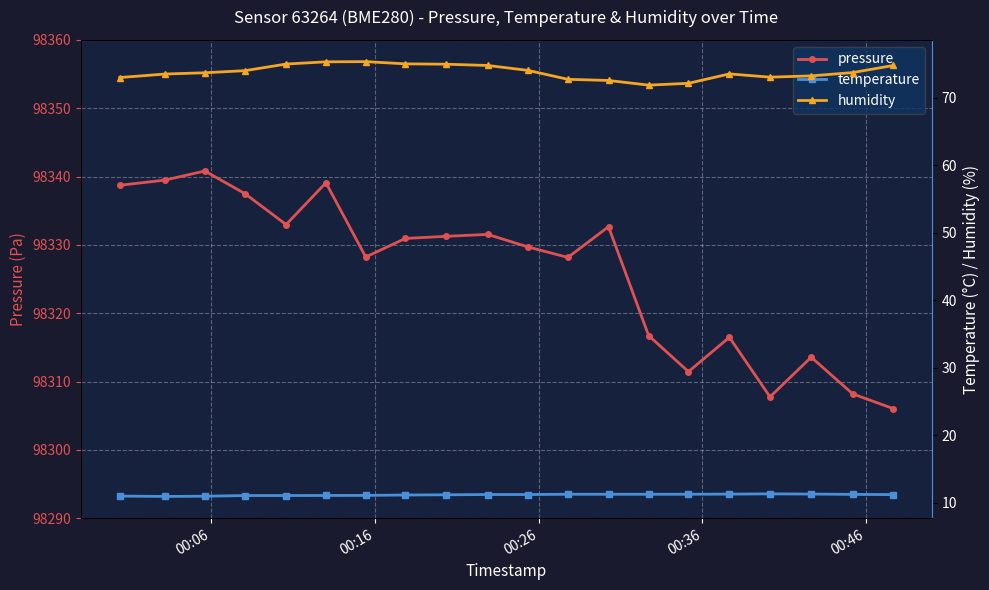

What is the minimum value for pressure?

98306.0